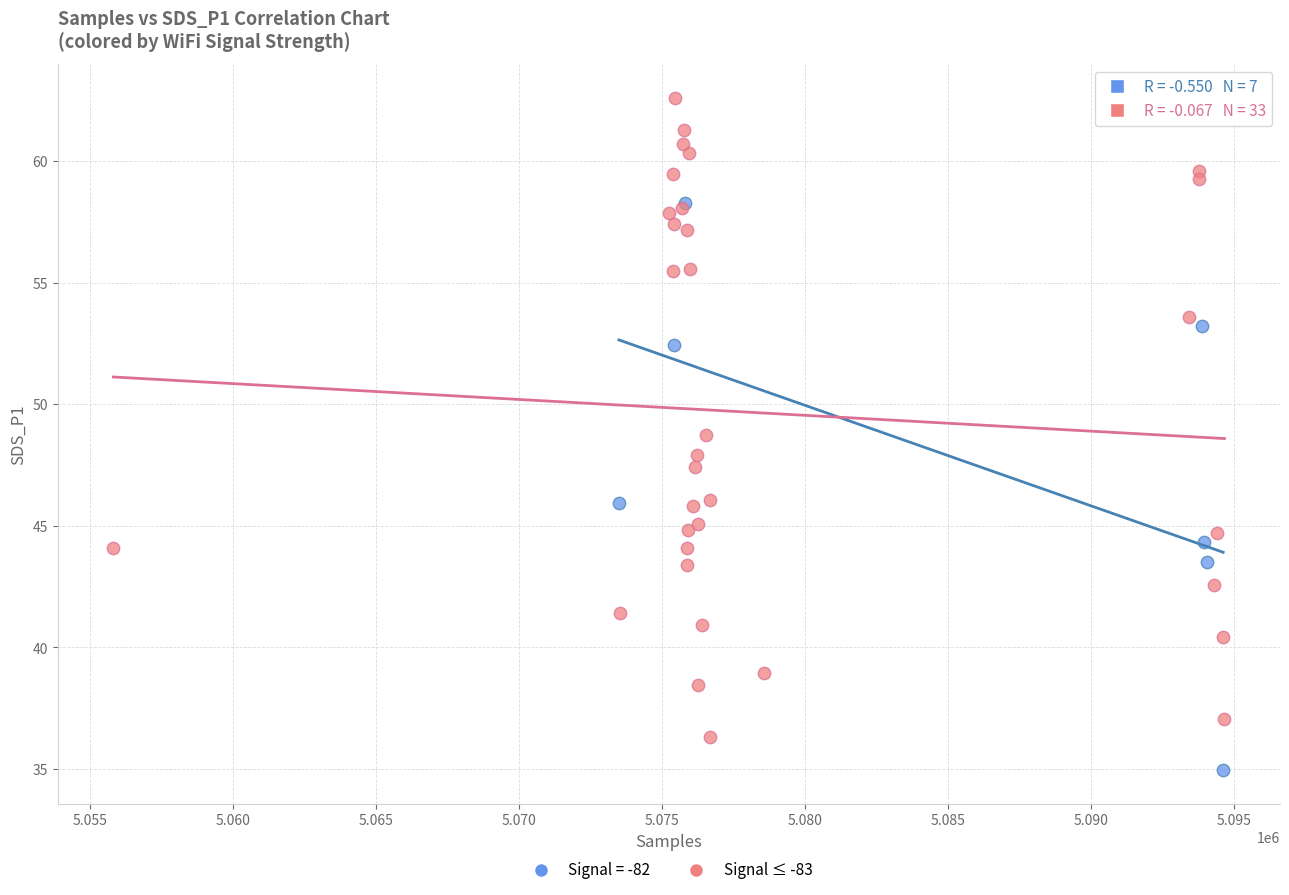

Which series contains the highest Y value?

Signal ≤ -83